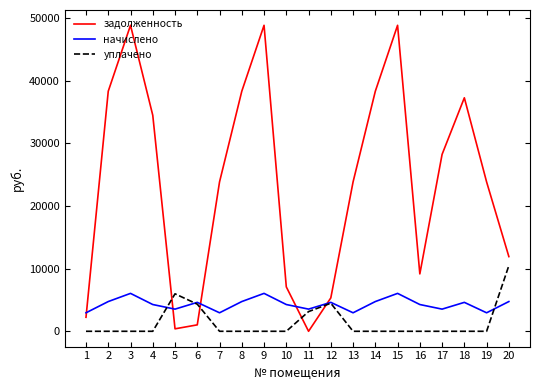

Is this an area chart (filled region under the line)?

No